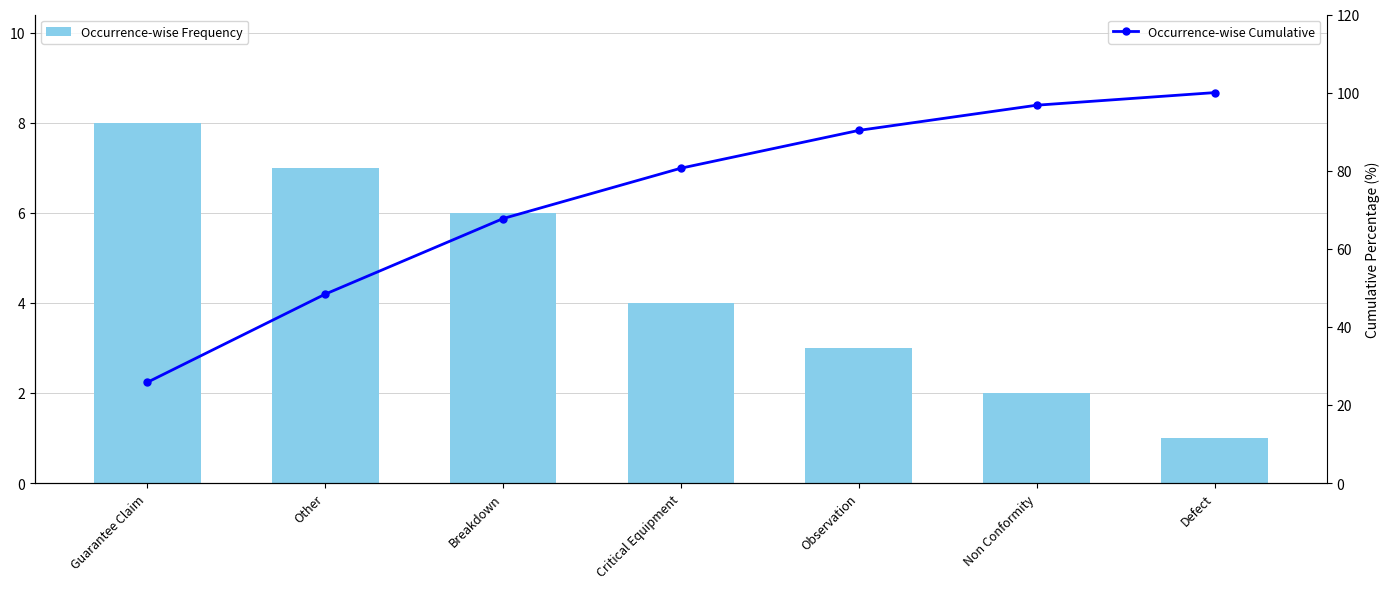

Is it true that Occurrence-wise Frequency equals 12.5 at Guarantee Claim?

False